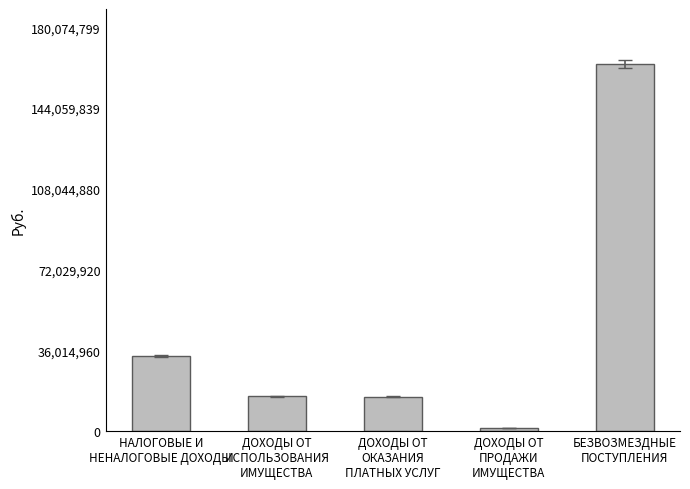

How many distinct data groups are displayed?

1